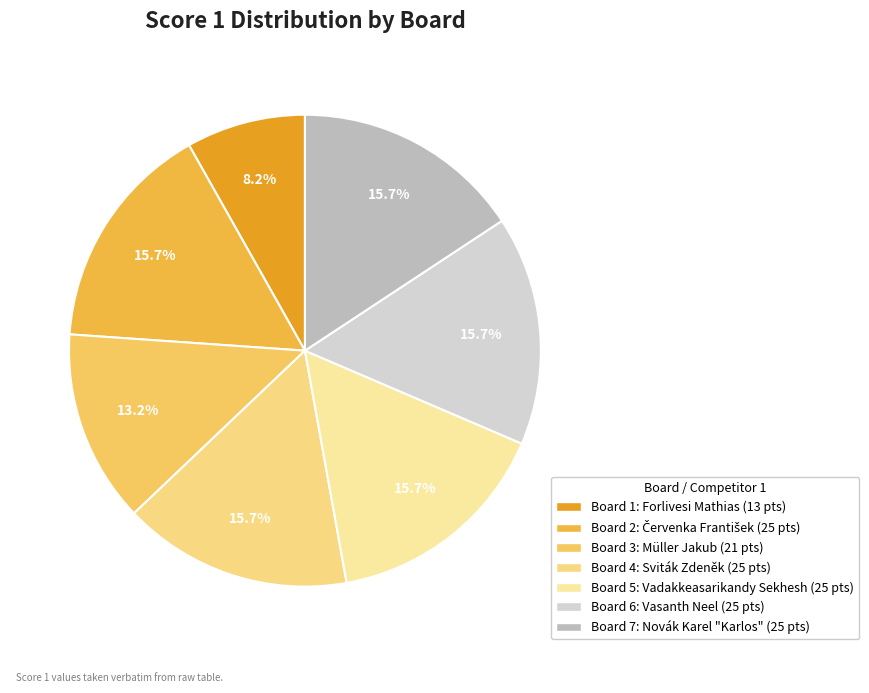

Count the number of slices in the pie.

7